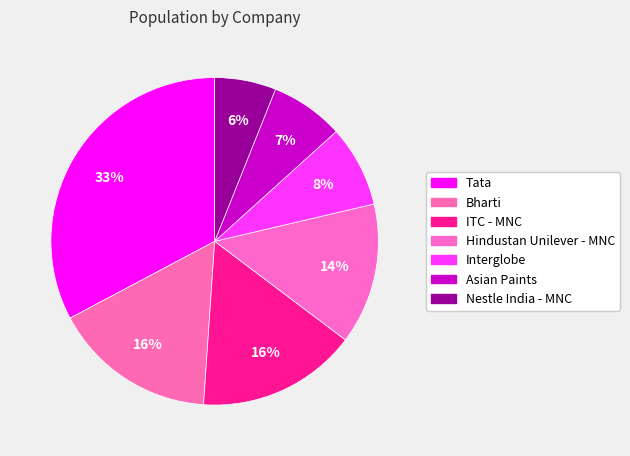

Rank the categories by value from highest to lowest.

Tata, Bharti, ITC - MNC, Hindustan Unilever - MNC, Interglobe, Asian Paints, Nestle India - MNC